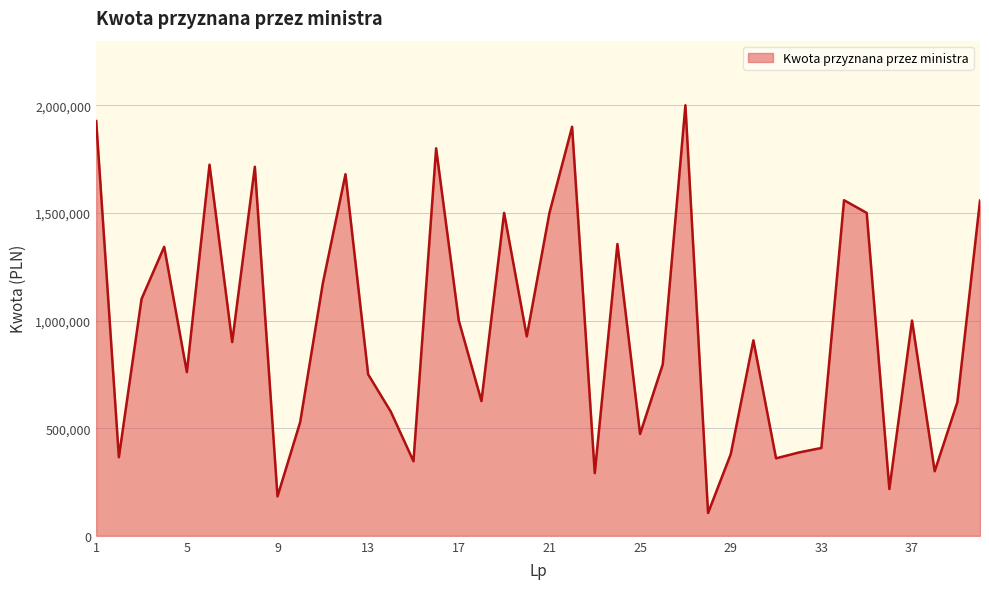

What is the minimum value shown in the chart?

106117.0